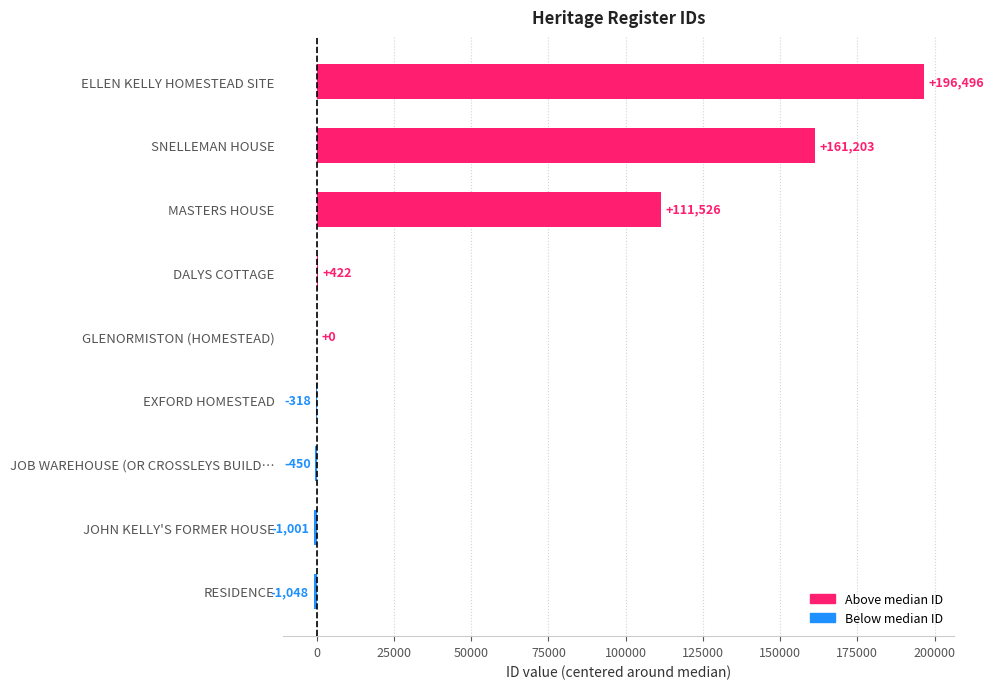

How many categories are shown in the chart?

9